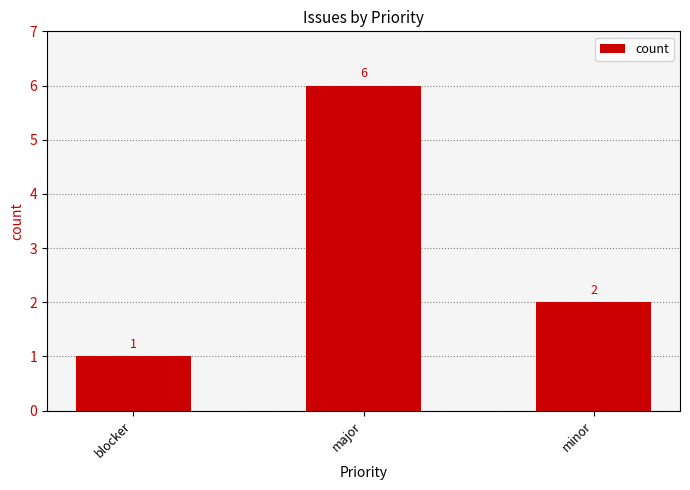

Is it true that the value at major is 6?

True